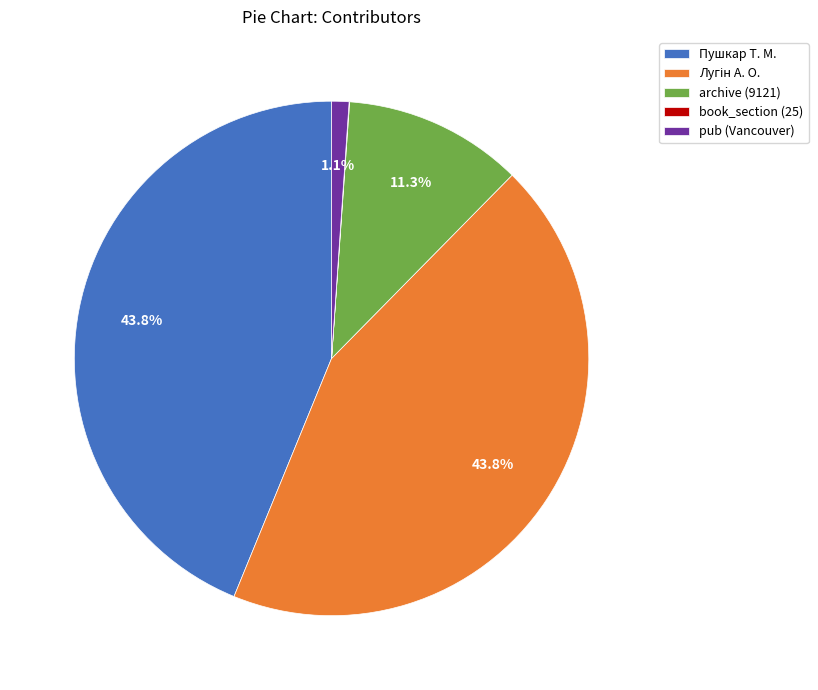

Is the sum of Пушкар Т. М. and pub (Vancouver) greater than half?

No